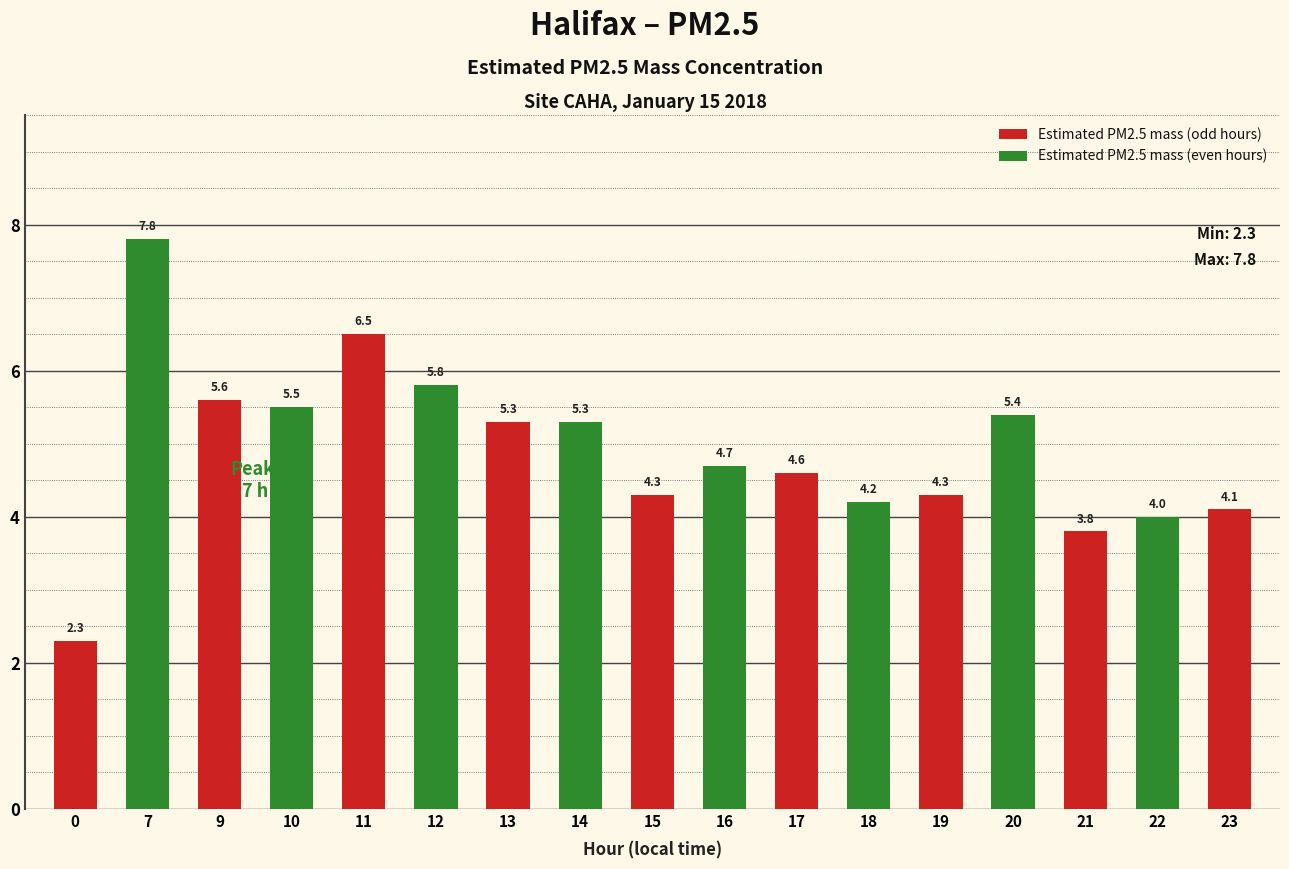

What is the average value?

4.9